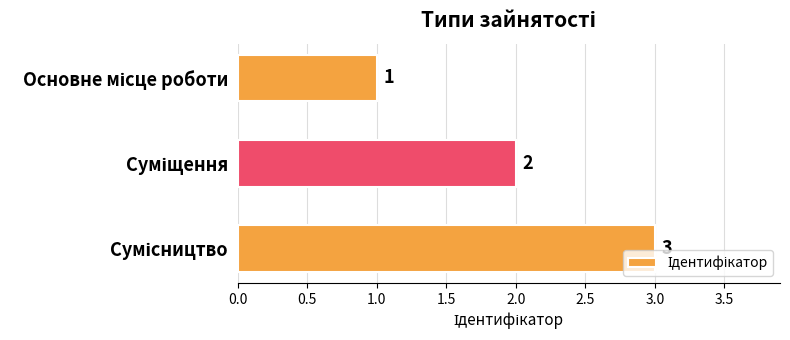

How many values are between 1 and 3?

3